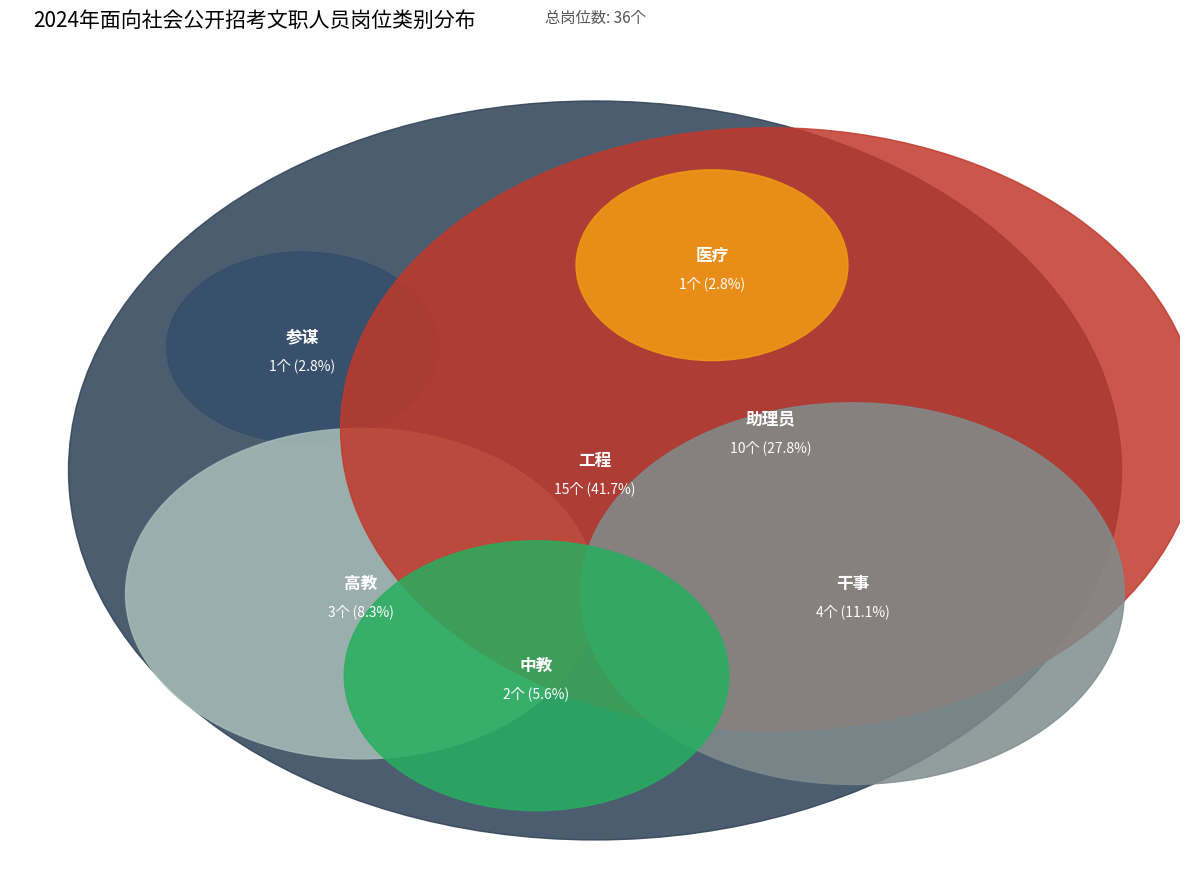

To the nearest percent, what portion does 助理员 represent?

28%